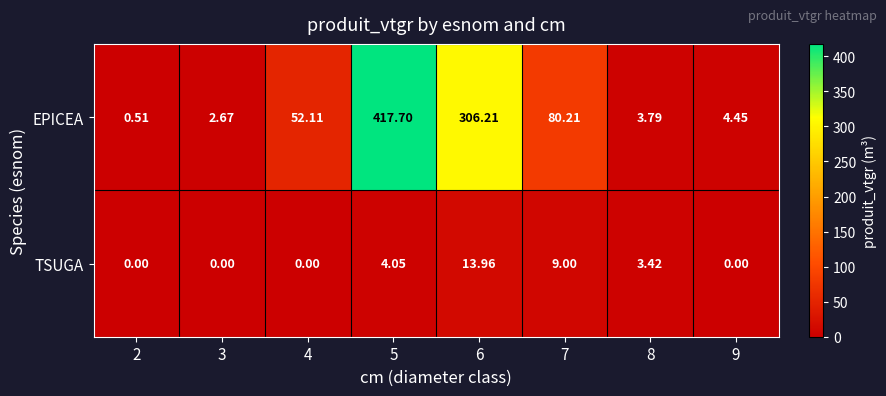

Between 3 and 5, which series saw the biggest shift?

EPICEA